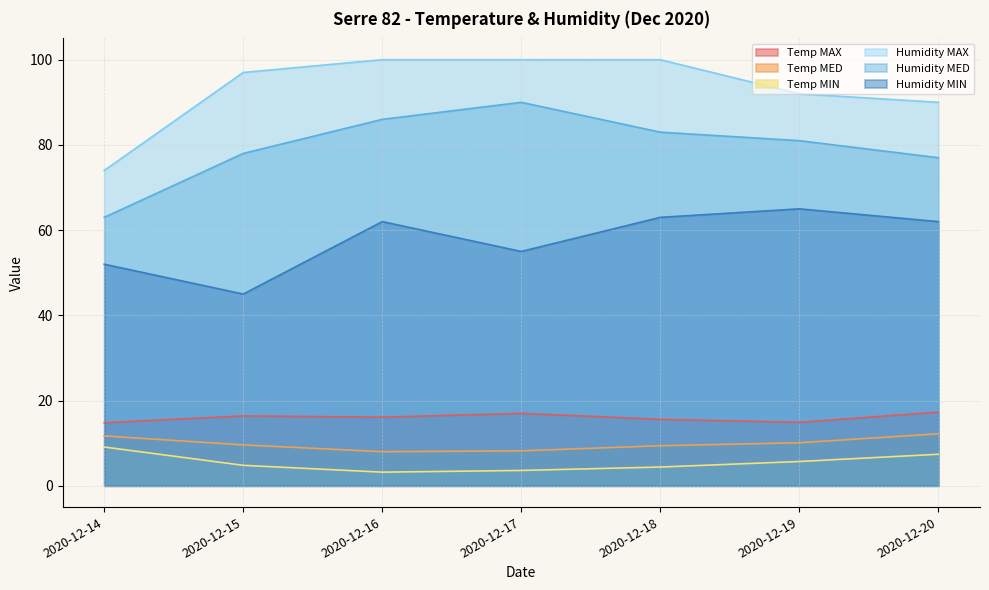

True or false: Temp MED has a value of 10.1 at 2020-12-19.

True